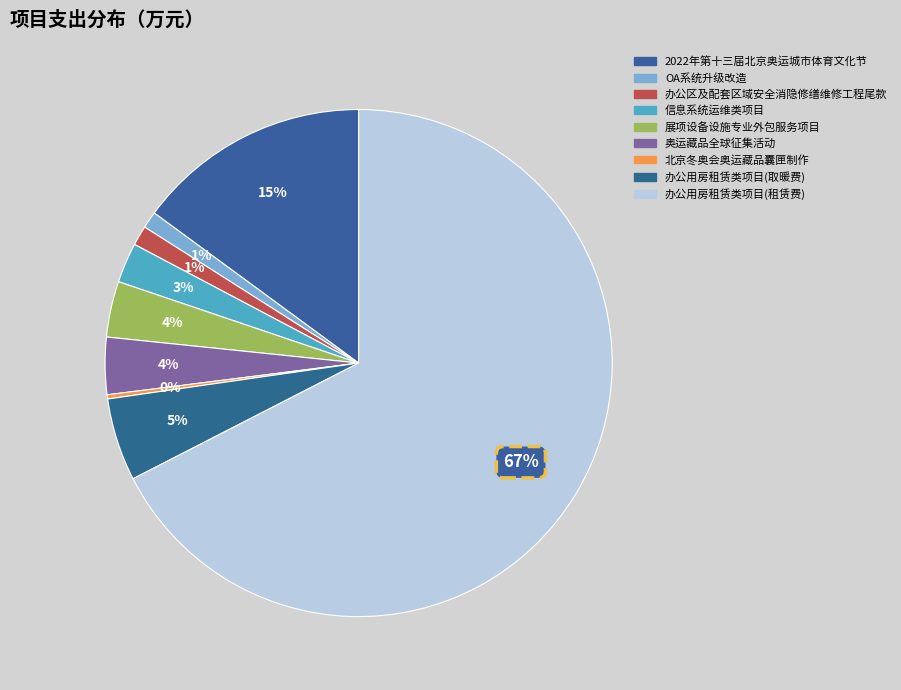

Is there a majority slice in this chart?

Yes